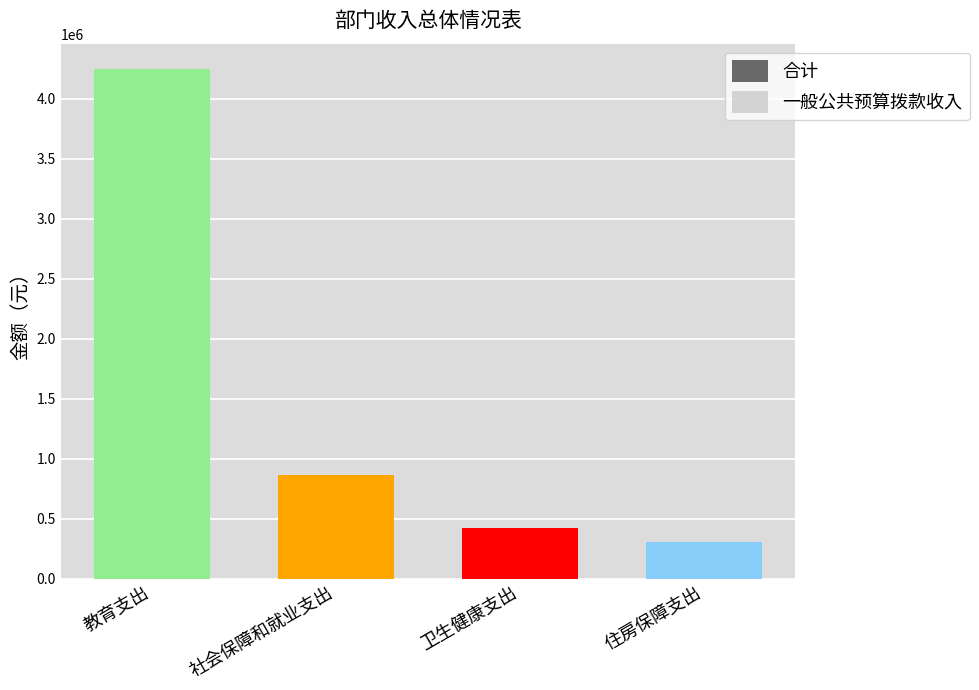

Between 教育支出 and 卫生健康支出, which is larger?

教育支出